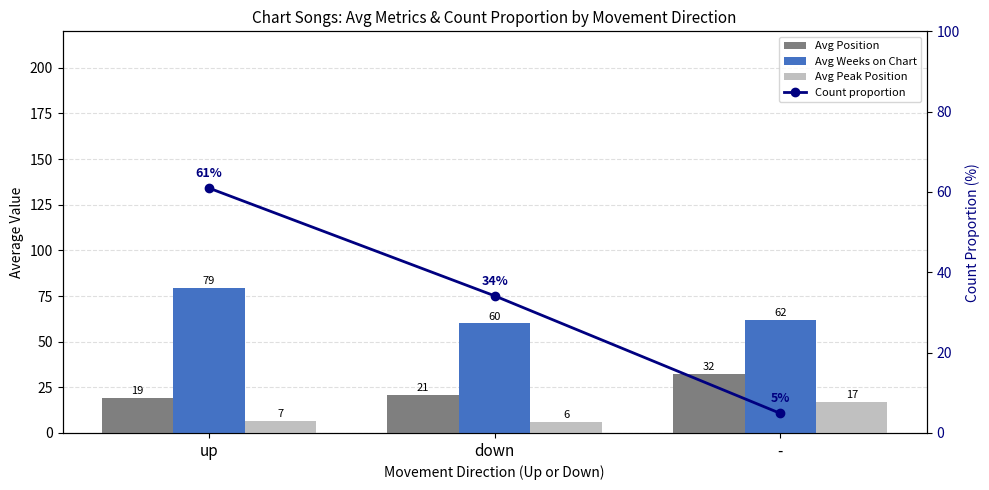

What is the difference between the highest and lowest values at -?

57.1